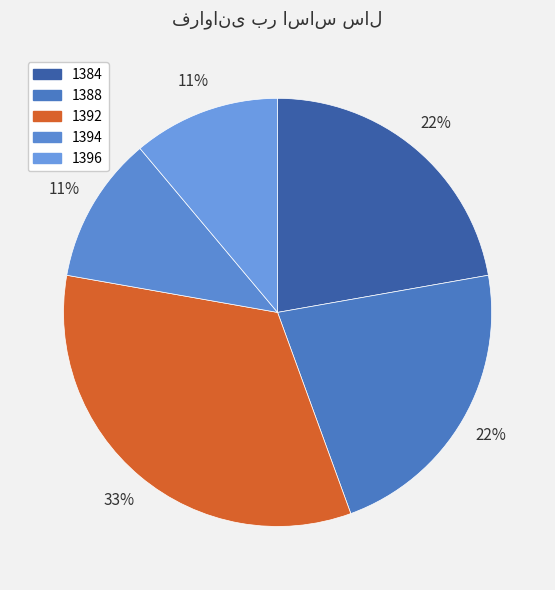

What is the change in value from 1384 to 1394?

-1